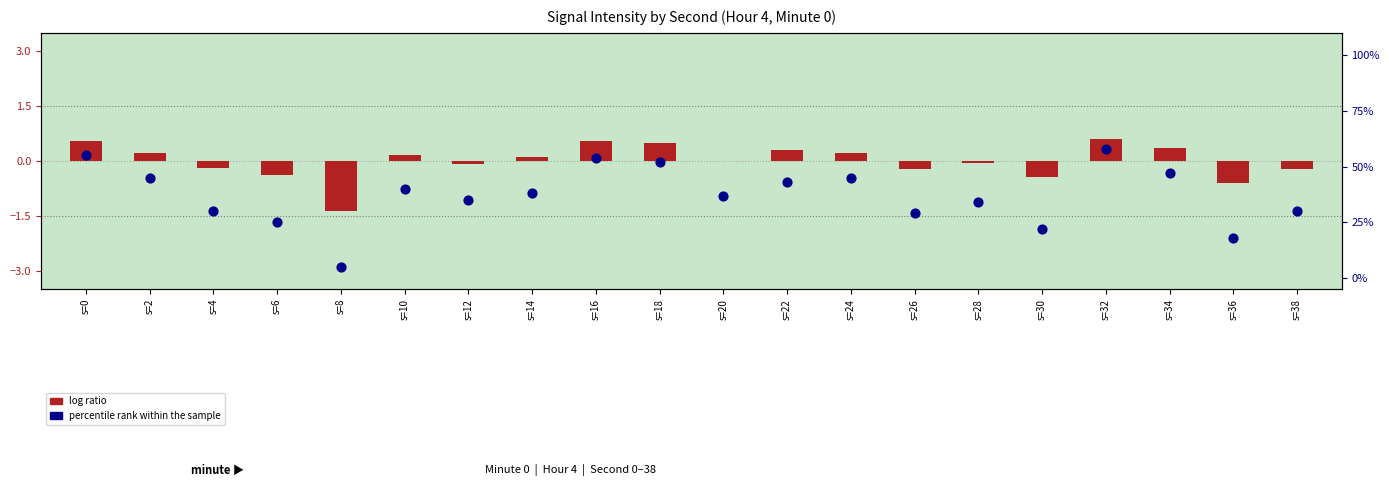

Which series reaches the minimum Y coordinate?

log ratio